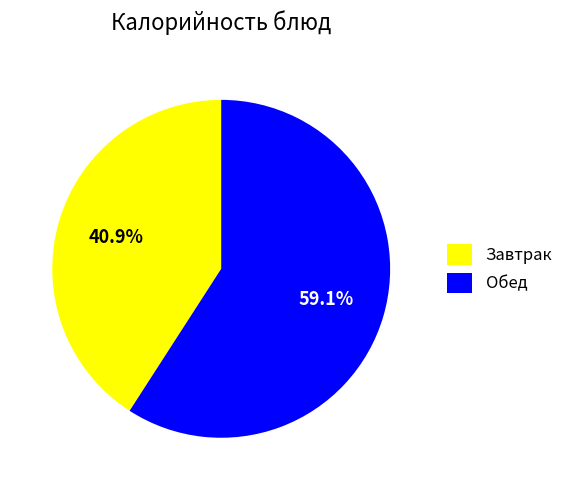

What is the ratio of the value at Завтрак to the value at Обед?

0.7